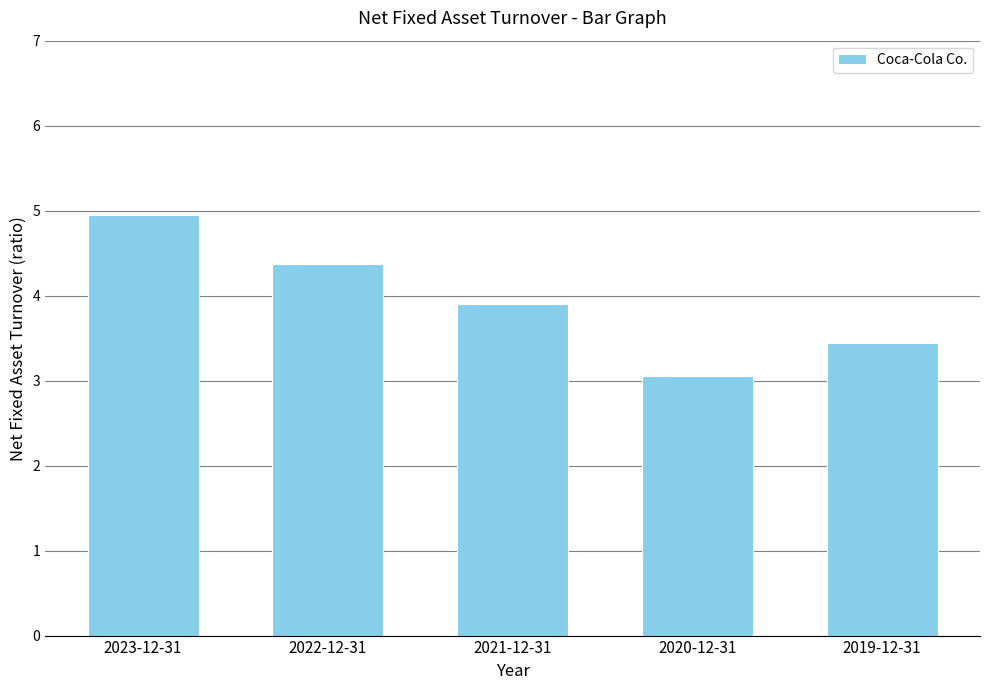

Where is the data nearest to the value 4?

2021-12-31